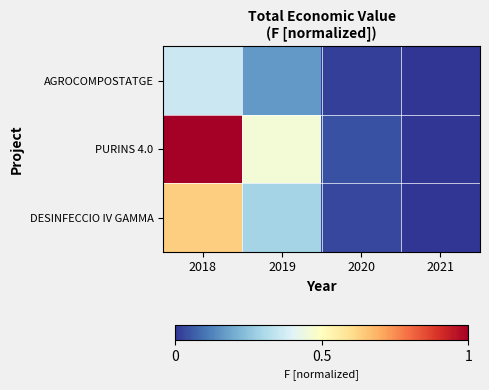

Rank the series at 2021 from highest to lowest value.

PURINS 4.0, DESINFECCIO IV GAMMA, AGROCOMPOSTATGE